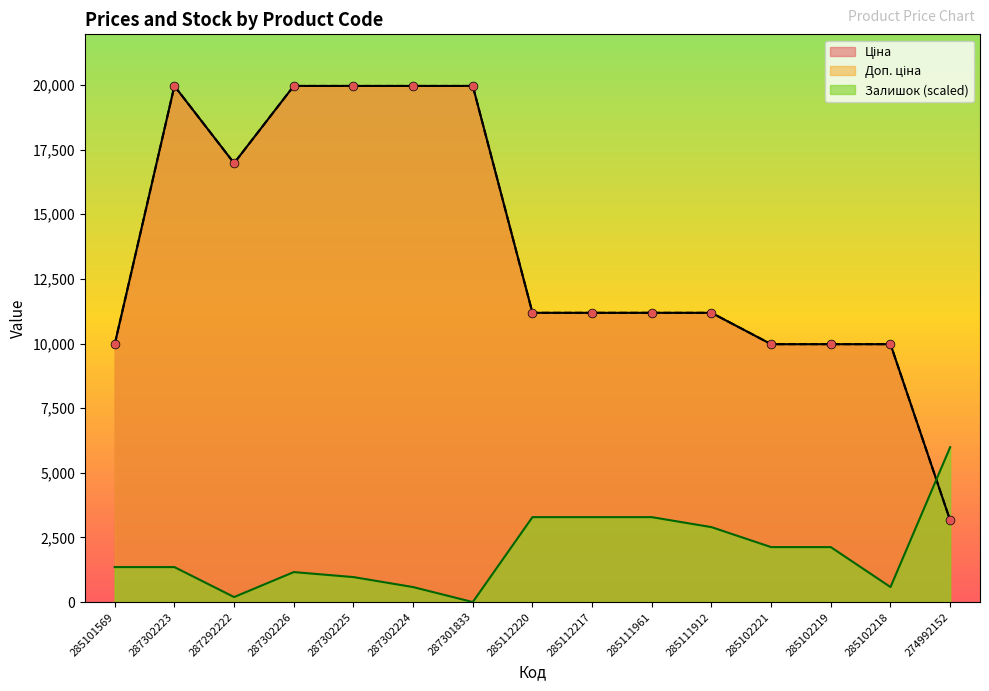

At which category is the sum across all series the highest?

287302223